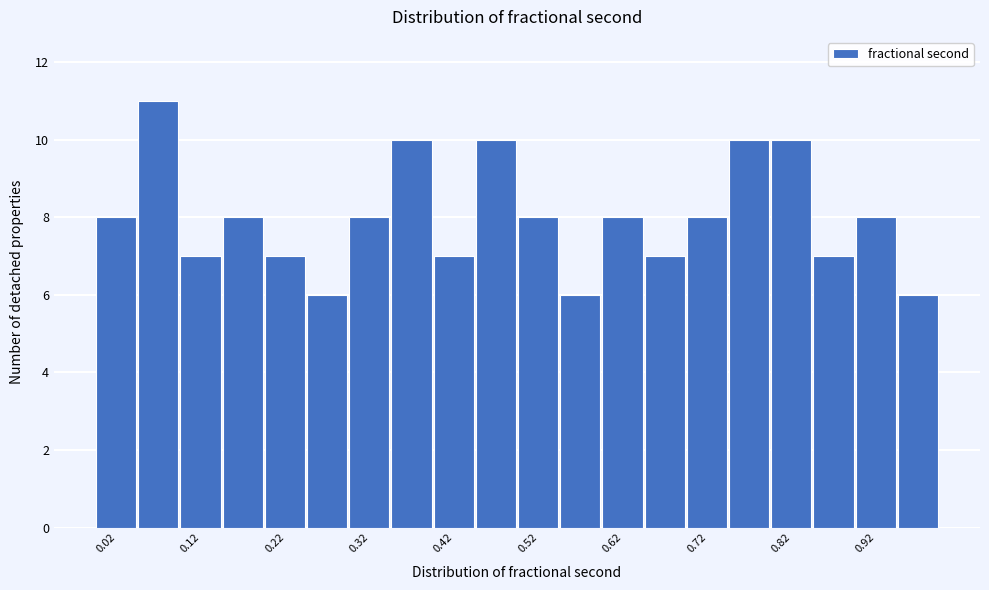

Over which range of the x-axis is the bar tallest?

0.05 to 0.10